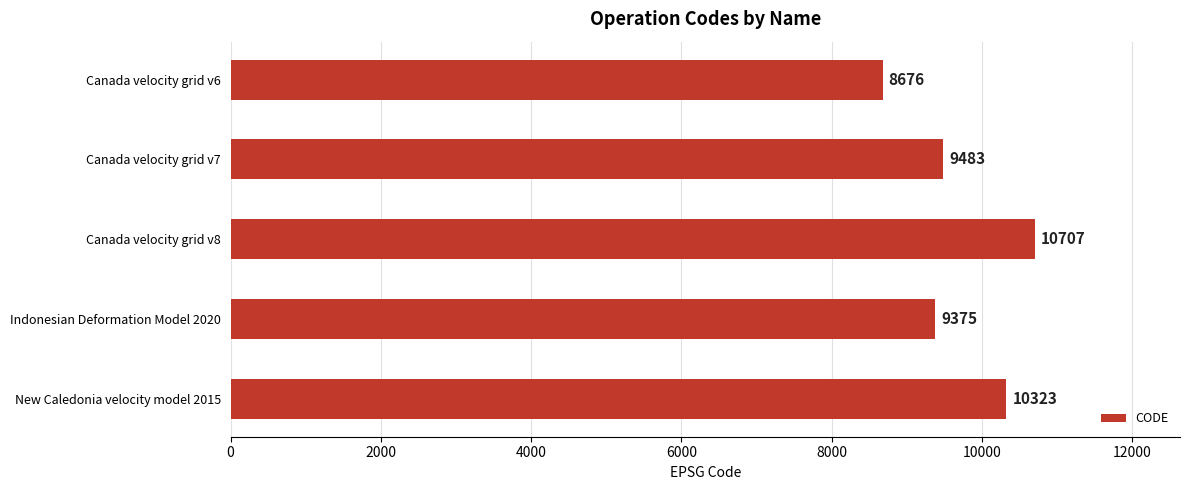

What value does the data have at New Caledonia velocity model 2015, to the nearest 50?

10300